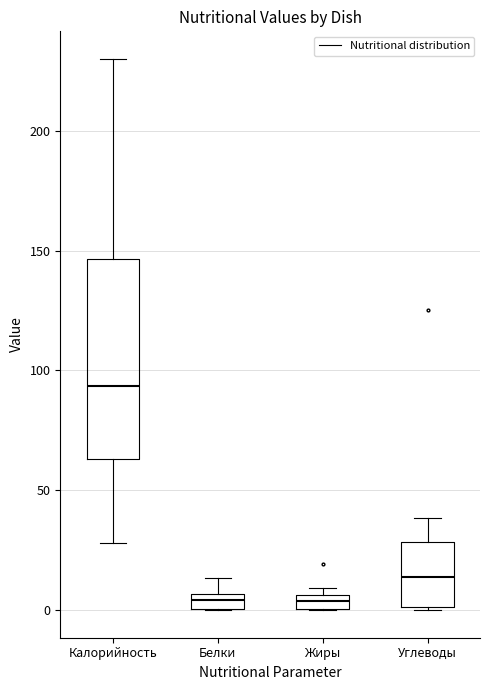

Comparing the boxes themselves (not the whiskers), which one is the tallest?

Калорийность